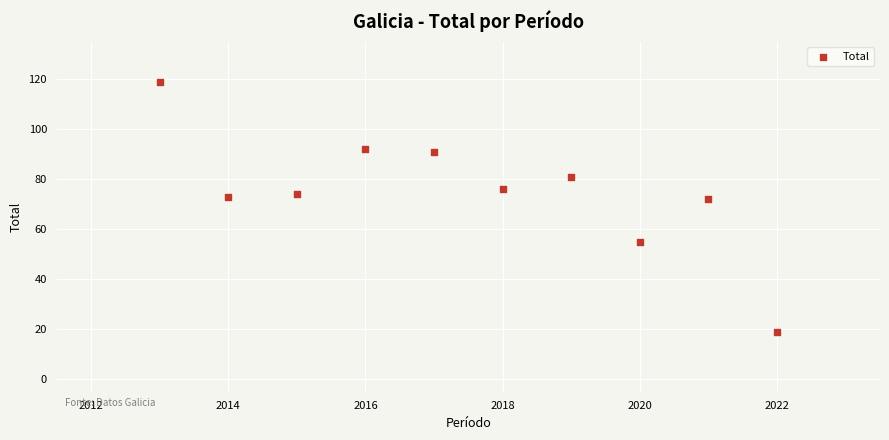

What is the range of X values (max minus min)?

9